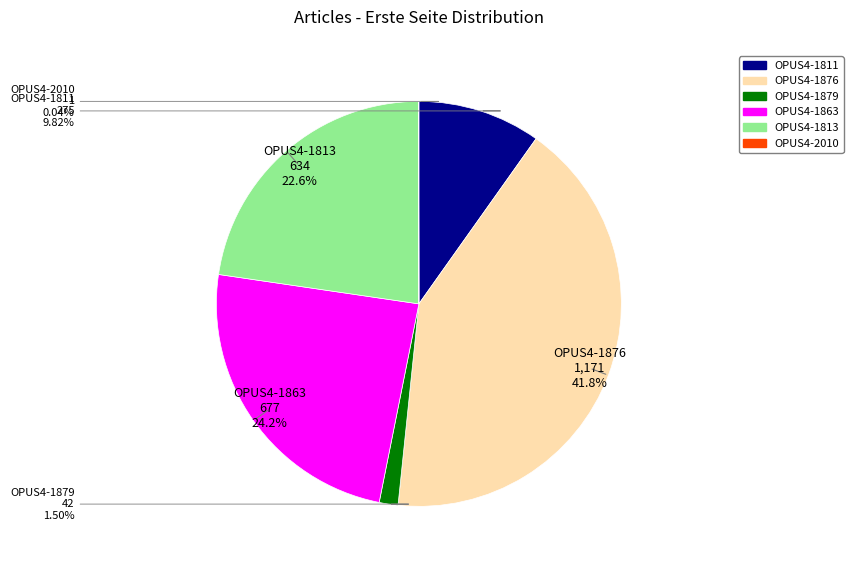

Does OPUS4-1879 represent more than half of the total?

No